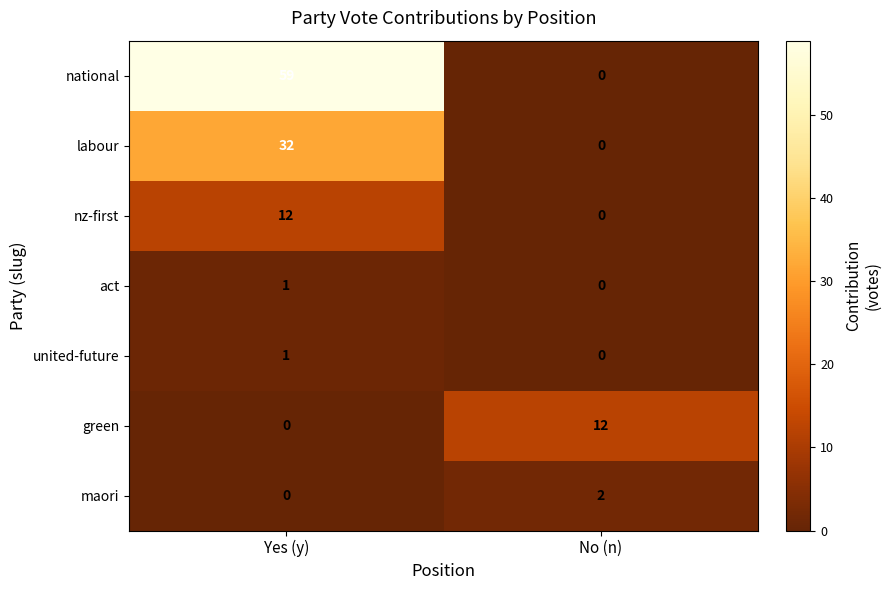

List the labels in order of nz-first value, smallest first.

No (n), Yes (y)